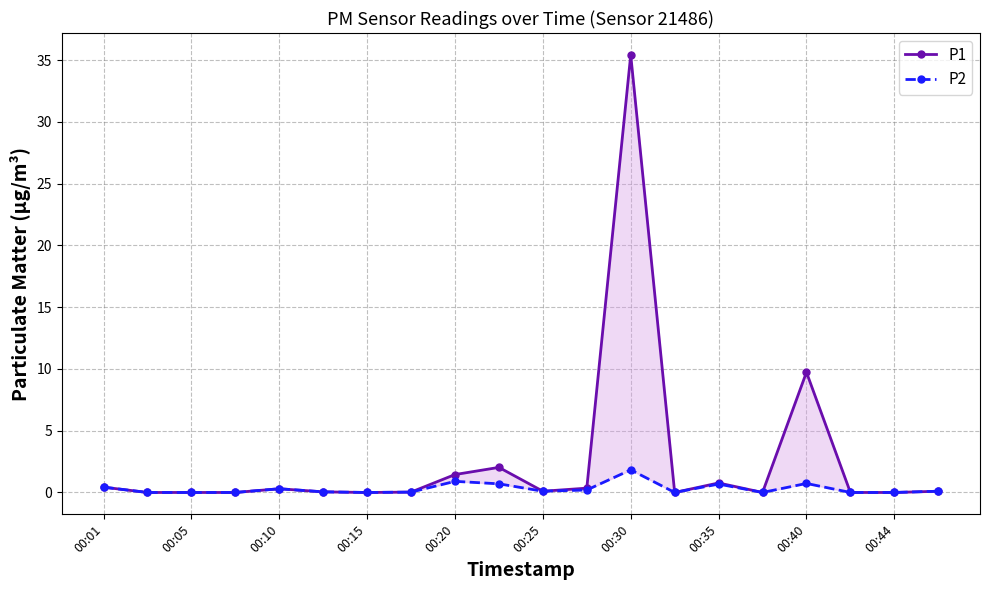

At how many categories does at least one series exceed 9?

2